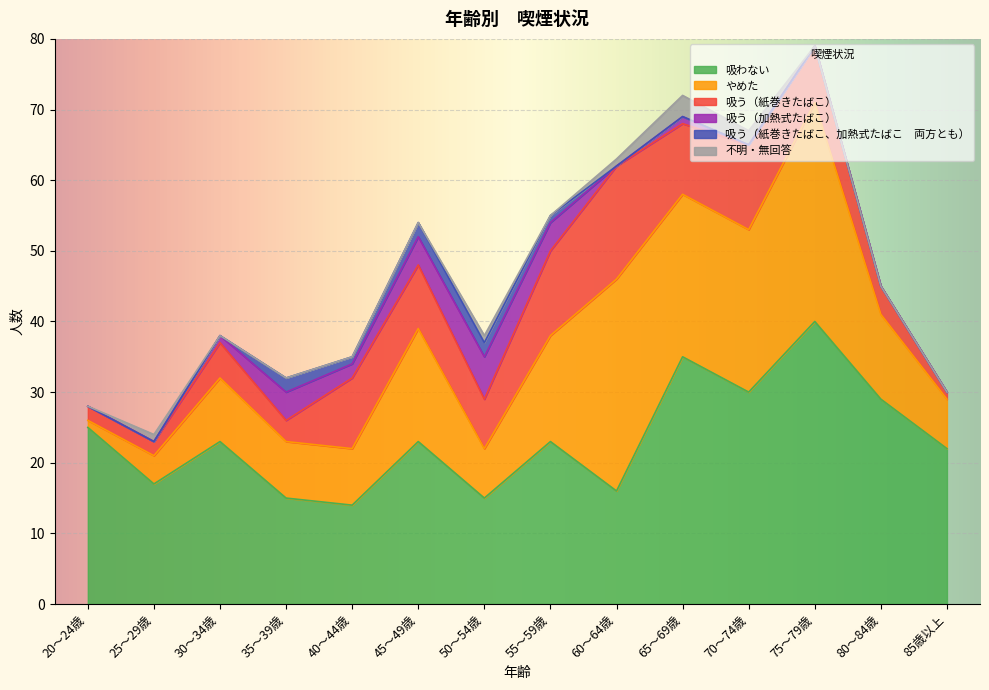

Does the chart display data point markers on the line(s)?

No